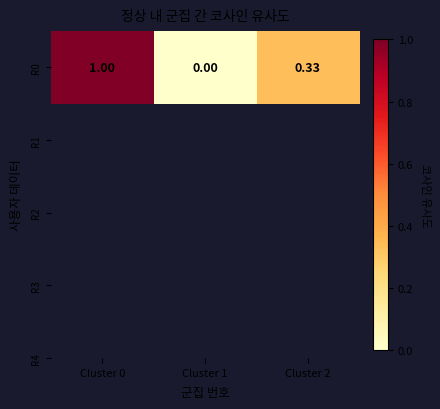

The value at Cluster 2 is 0.1. True or false?

False